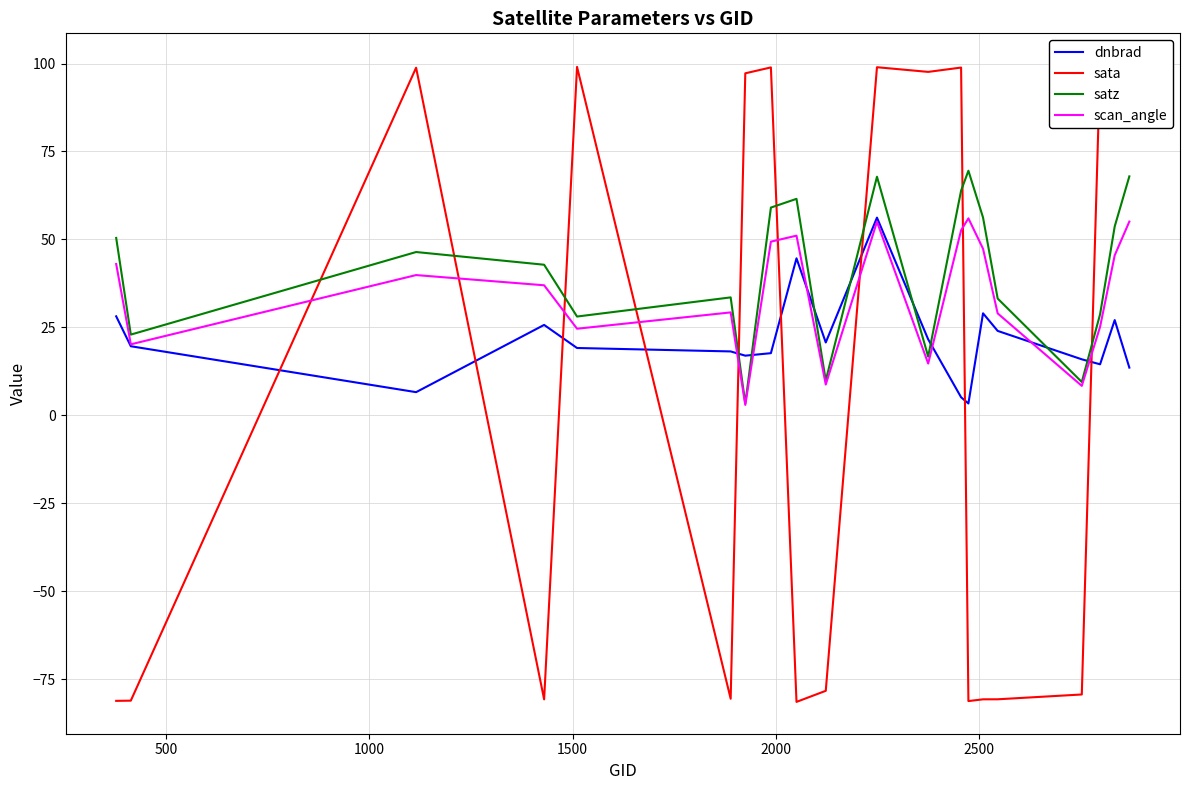

What is the maximum value for satz?

69.5